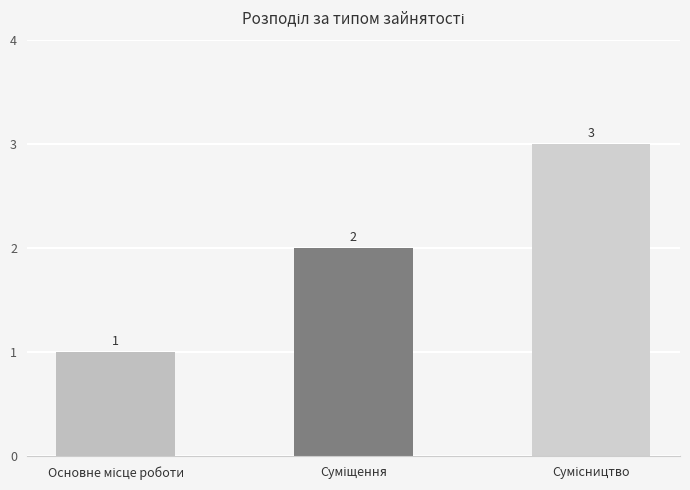

Count the values in the range 1 to 3.

3